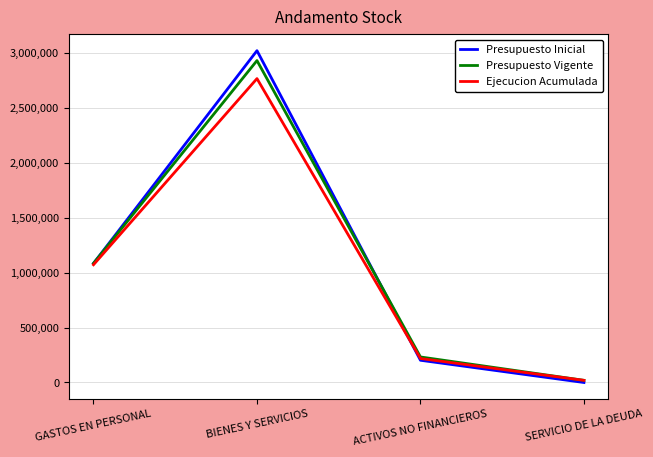

List the labels in order of Ejecucion Acumulada value, largest first.

BIENES Y SERVICIOS, GASTOS EN PERSONAL, ACTIVOS NO FINANCIEROS, SERVICIO DE LA DEUDA